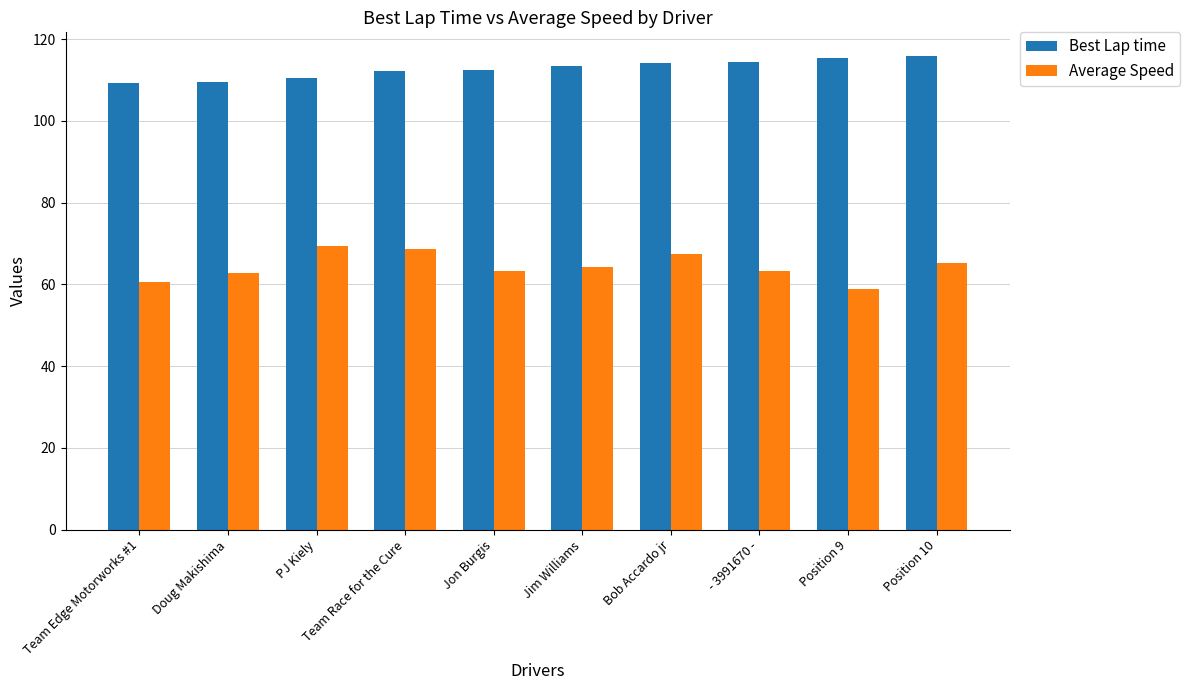

What is the sum of the Best Lap time values at Team Edge Motorworks #1 and Doug Makishima?

218.7